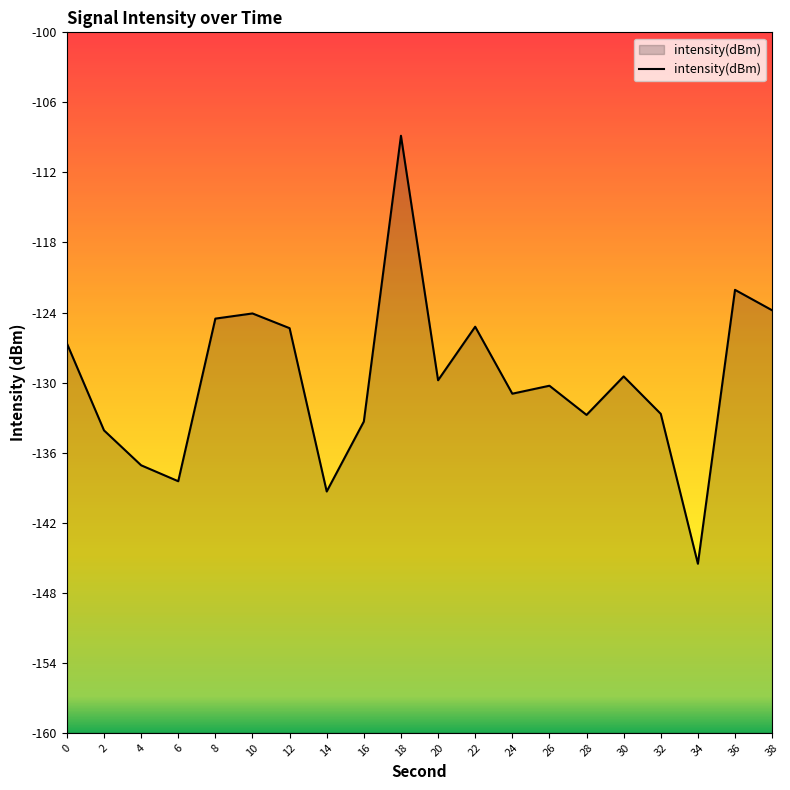

How many lines are shown in the chart?

1